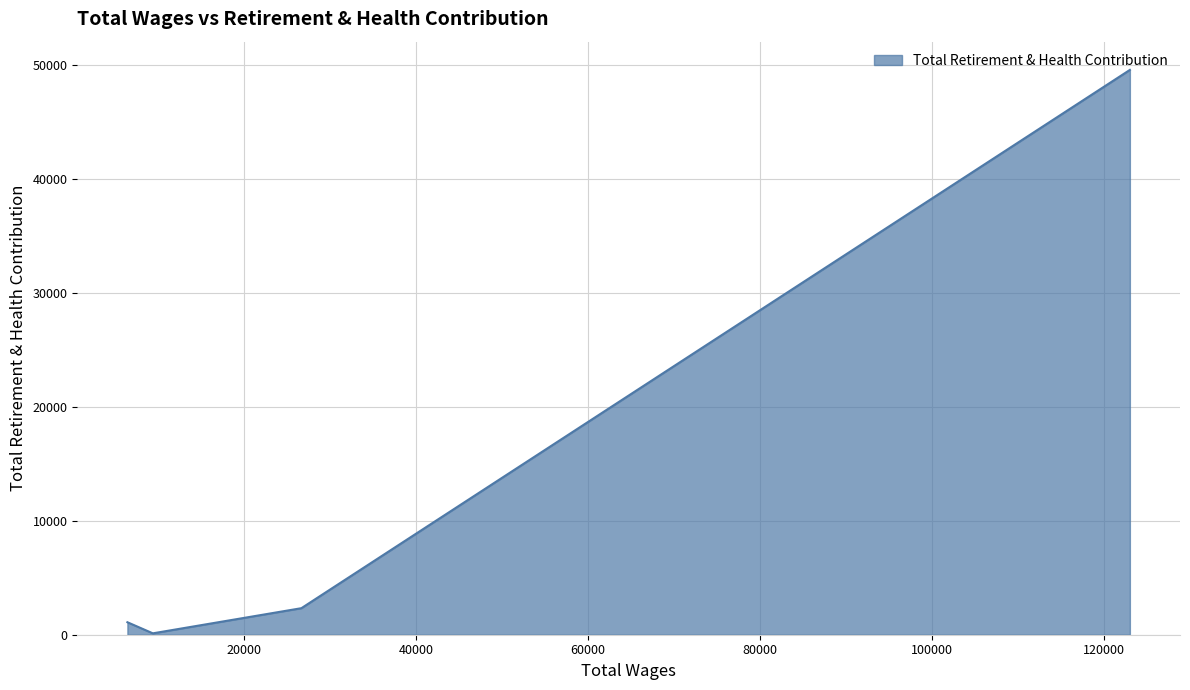

Does the chart have visible grid lines?

Yes